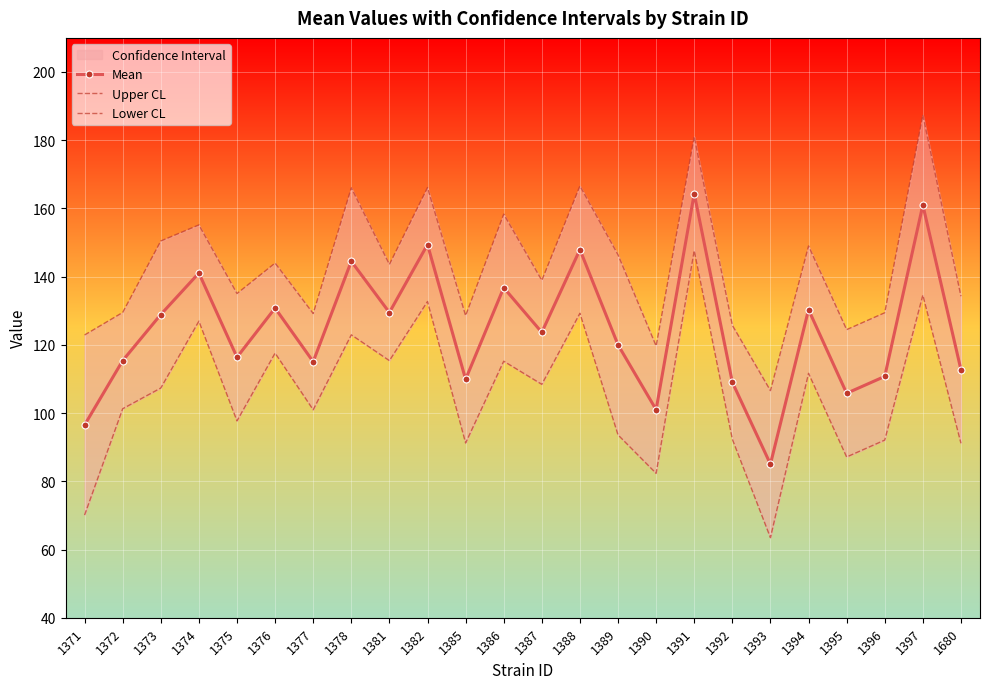

What is the value of the Lower CL point at the 2nd from the left?

101.3